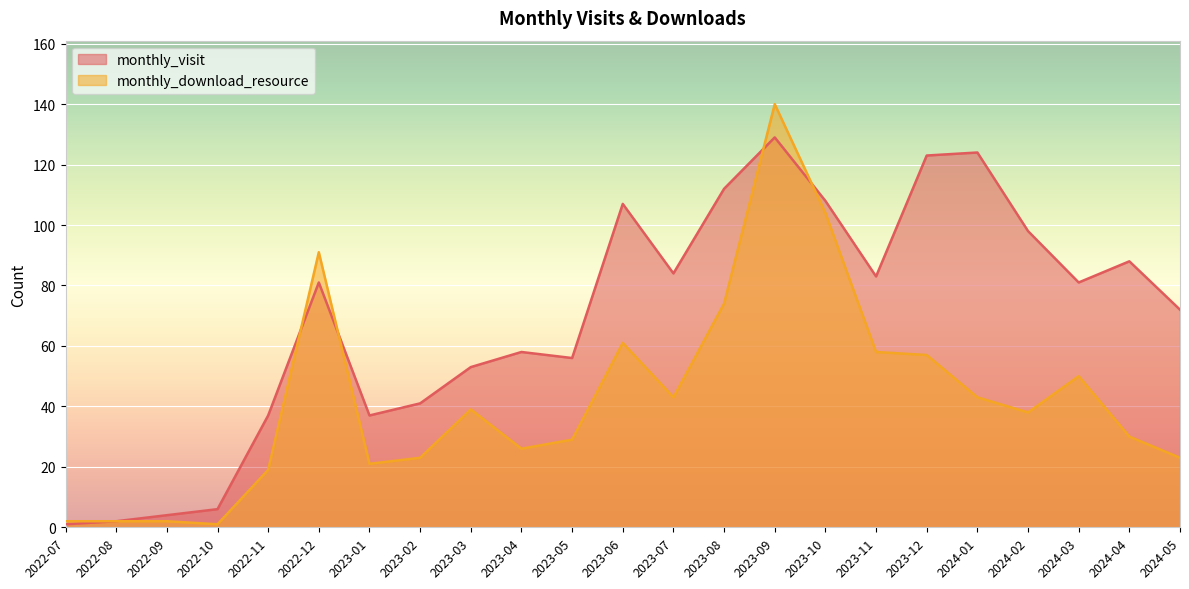

Reading right to left, what are all the values shown in this chart?

monthly_visit: 72	88	81	98	124	123	83	108	129	112	84	107	56	58	53	41	37	81	37	6	4	2	1
monthly_download_resource: 23	30	50	38	43	57	58	104	140	74	43	61	29	26	39	23	21	91	19	1	2	2	2